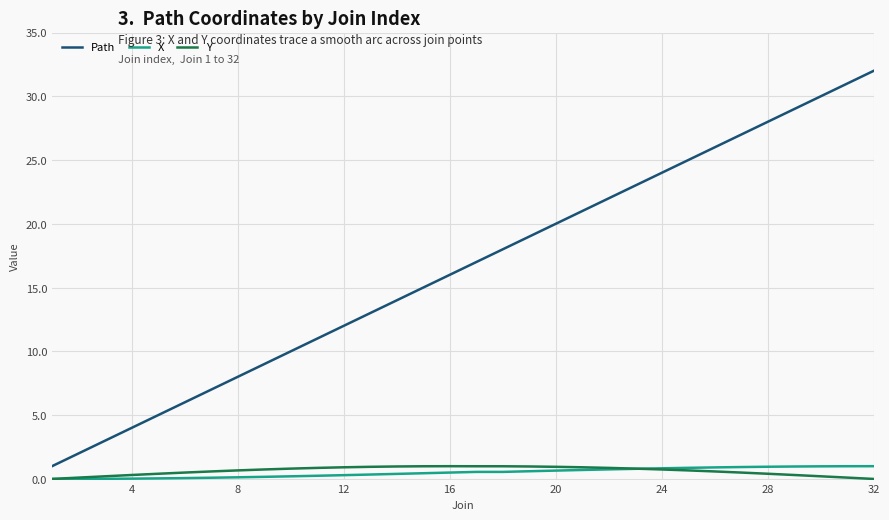

Which series has the largest total across all categories?

Path